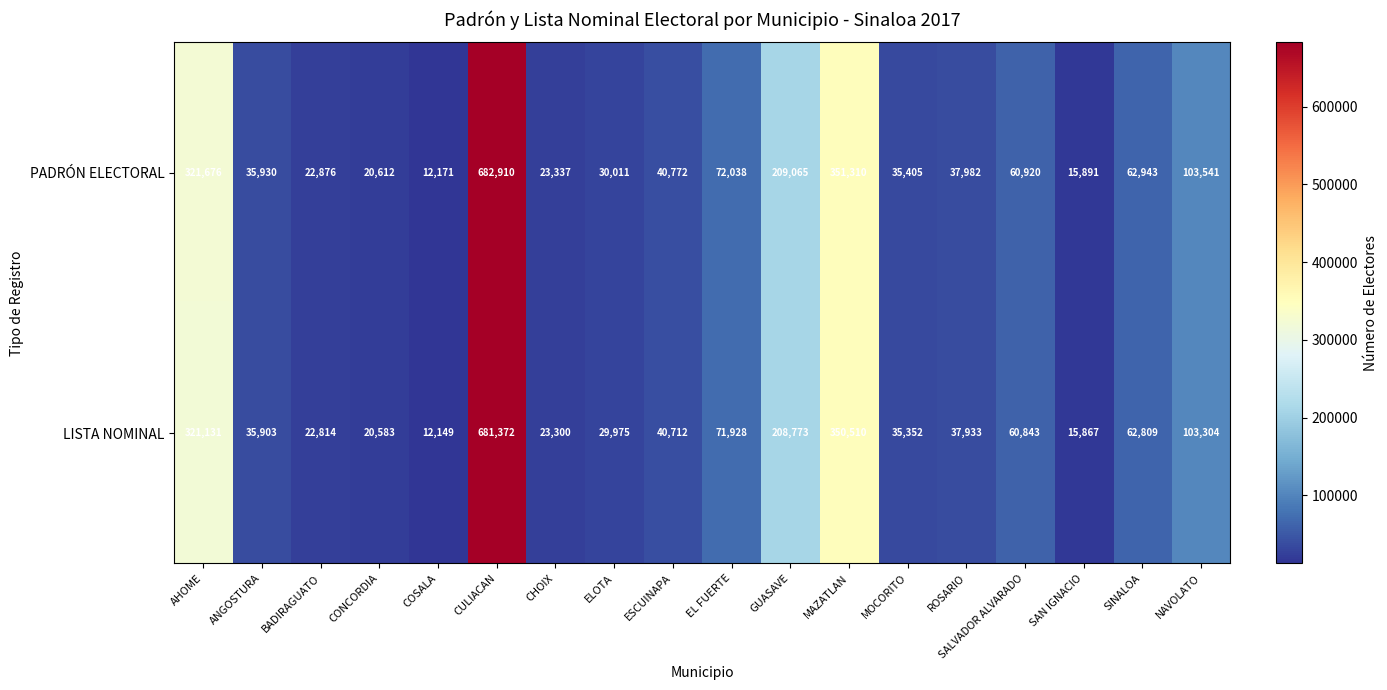

Rank the series by their average value, from highest to lowest.

PADRÓN ELECTORAL, LISTA NOMINAL